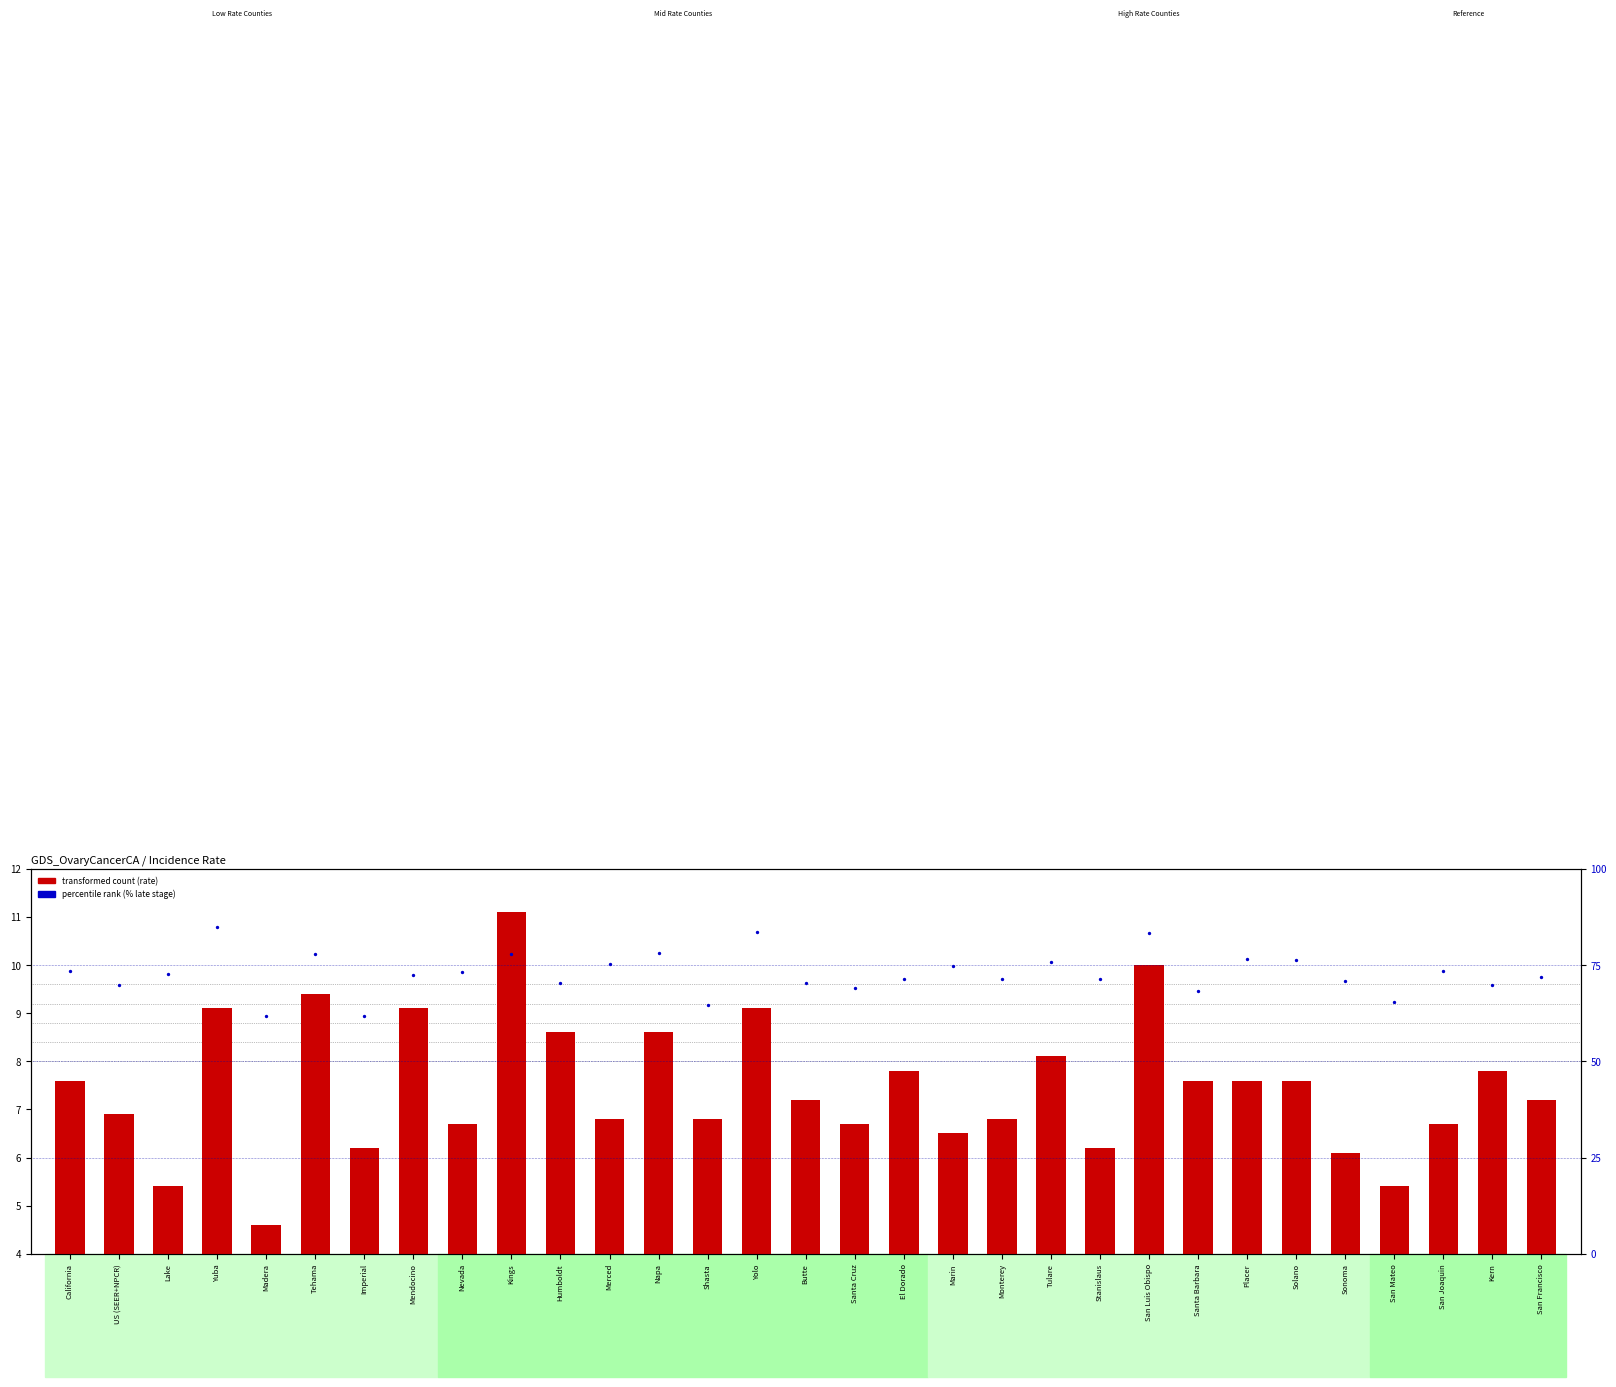

What is the total value across all series at Madera?

66.4